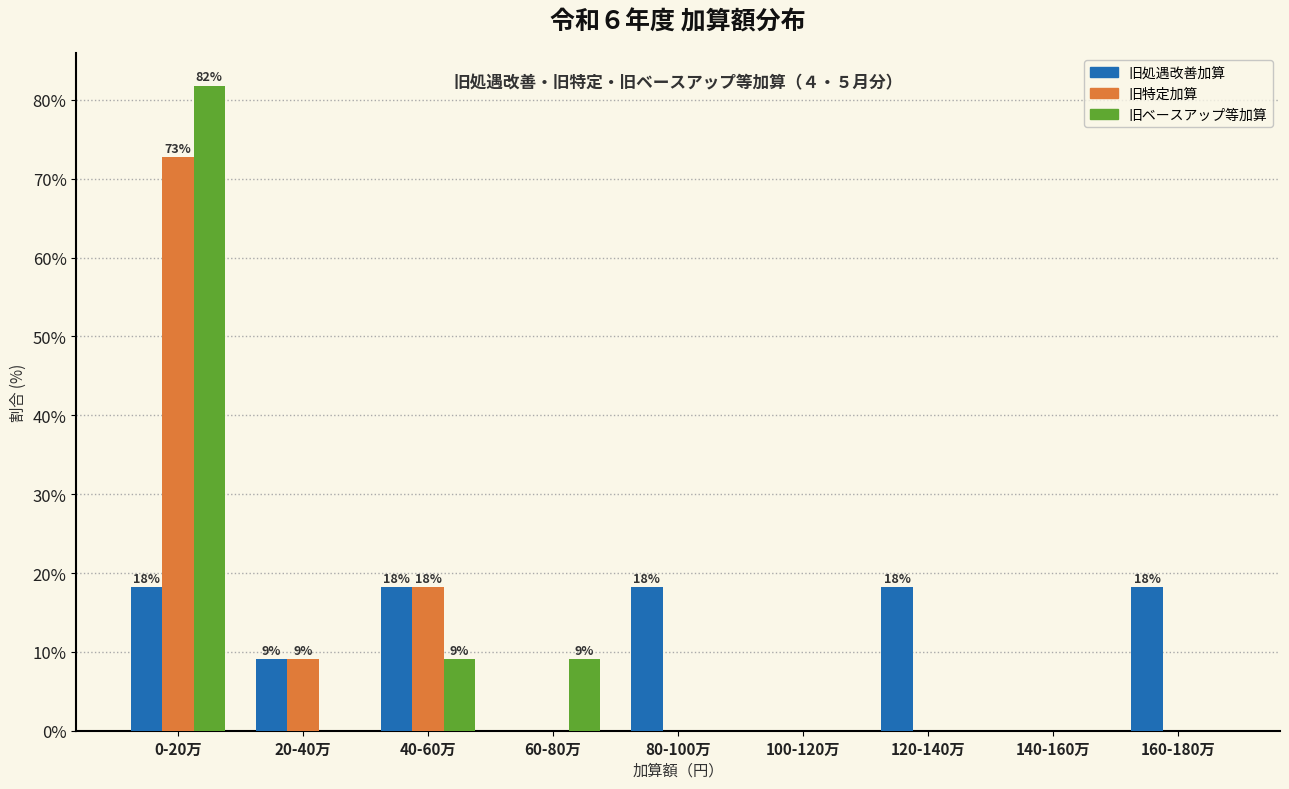

Between 100-120万 and 160-180万, which series saw the biggest shift?

旧処遇改善加算